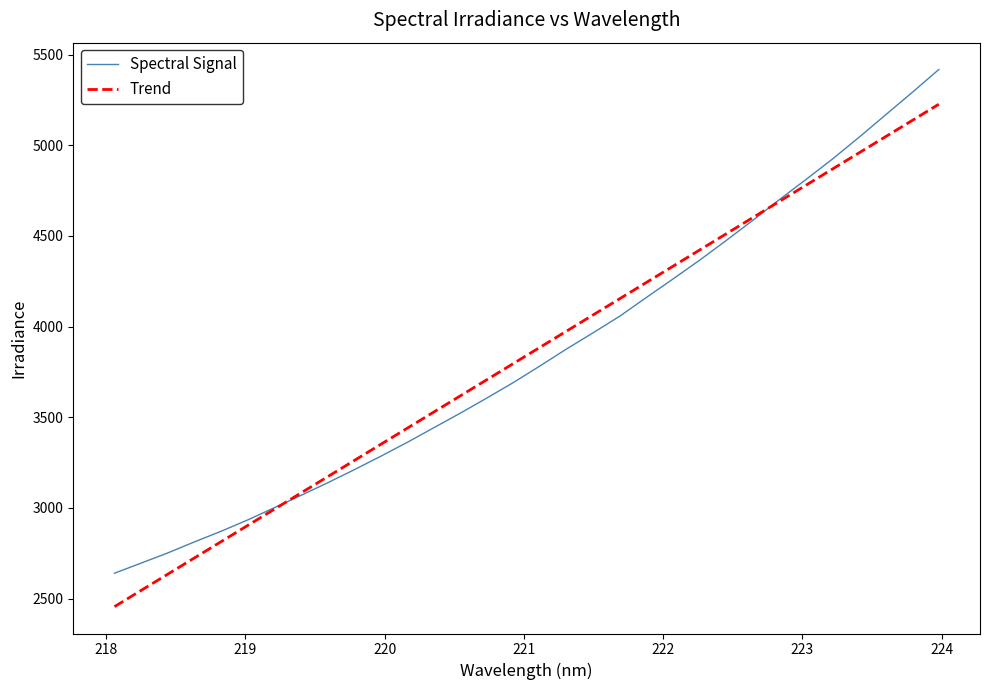

What is the highest value of the Spectral Signal series?

5417.4